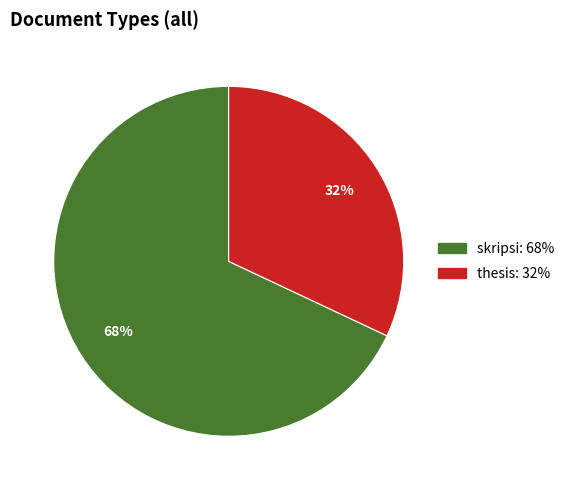

The thesis slice represents 23% of the pie. True or false?

False